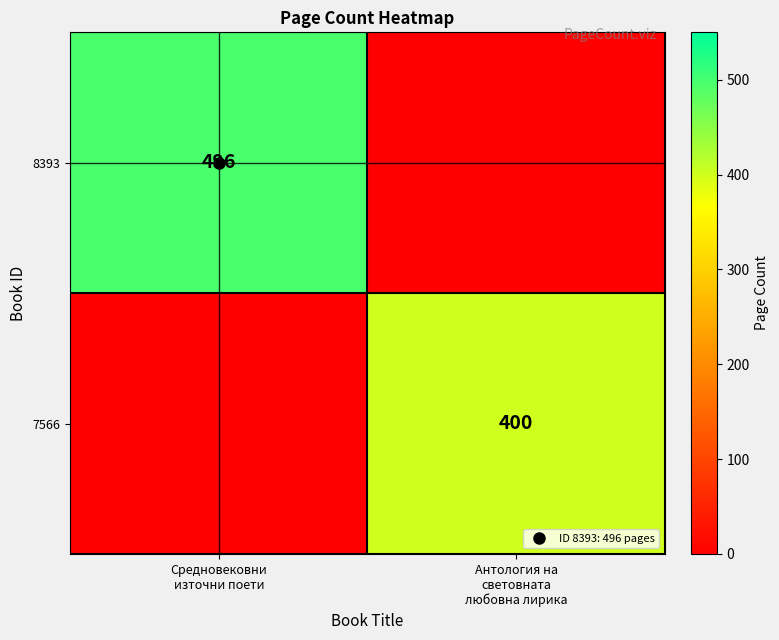

How many distinct data groups are displayed?

2